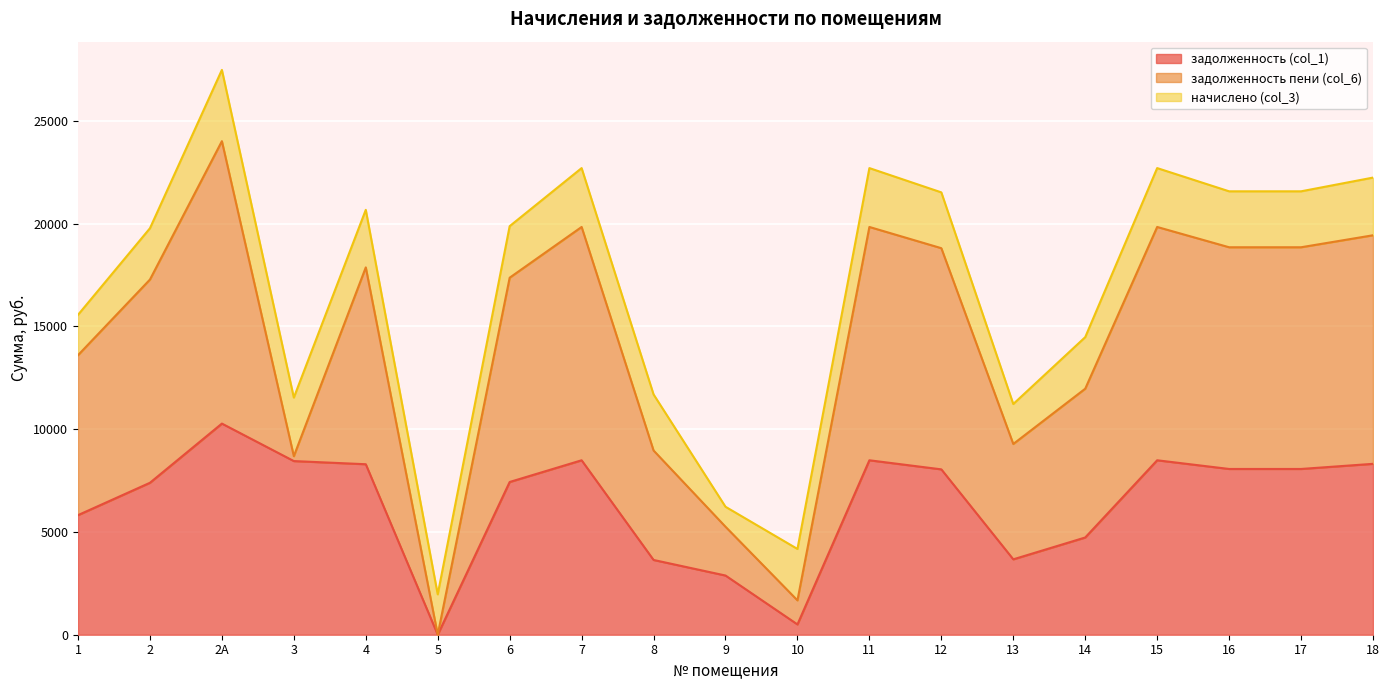

Which series has the largest range (max minus min)?

задолженность пени (col_6)